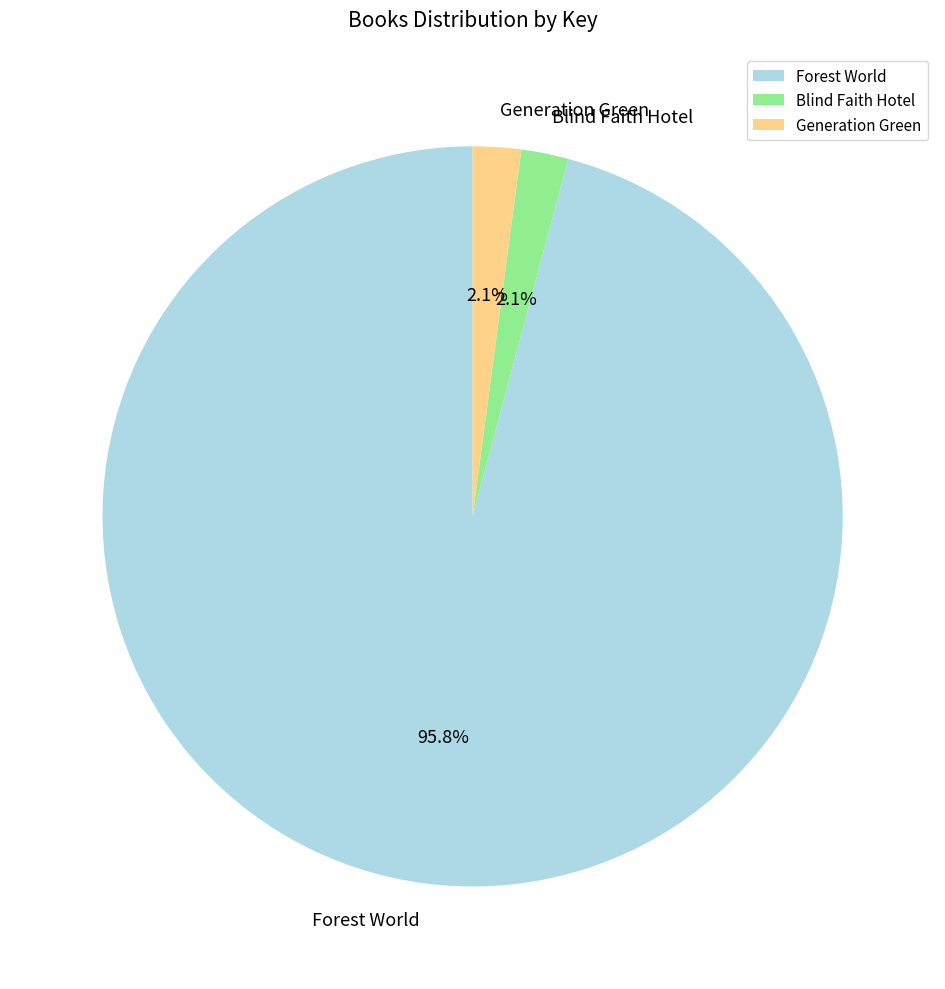

True or false: Generation Green accounts for 10% of the total.

False